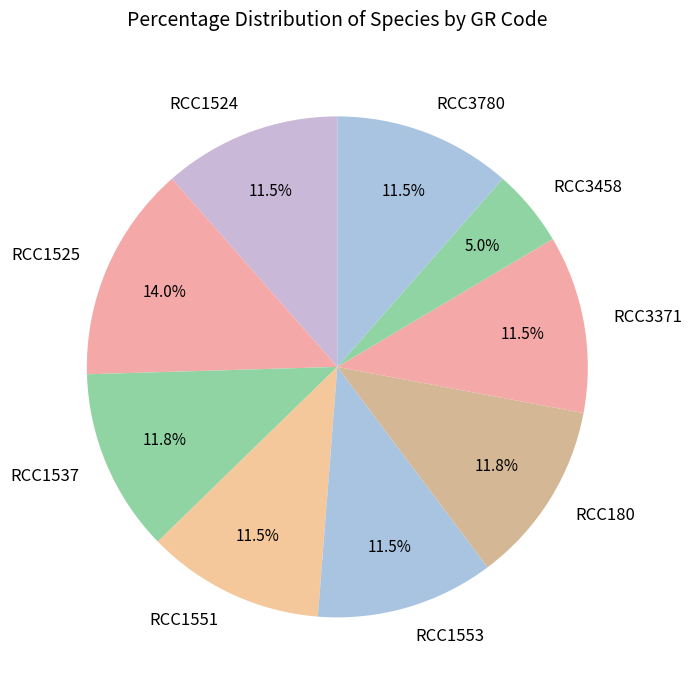

The RCC180 slice represents 4% of the pie. True or false?

False